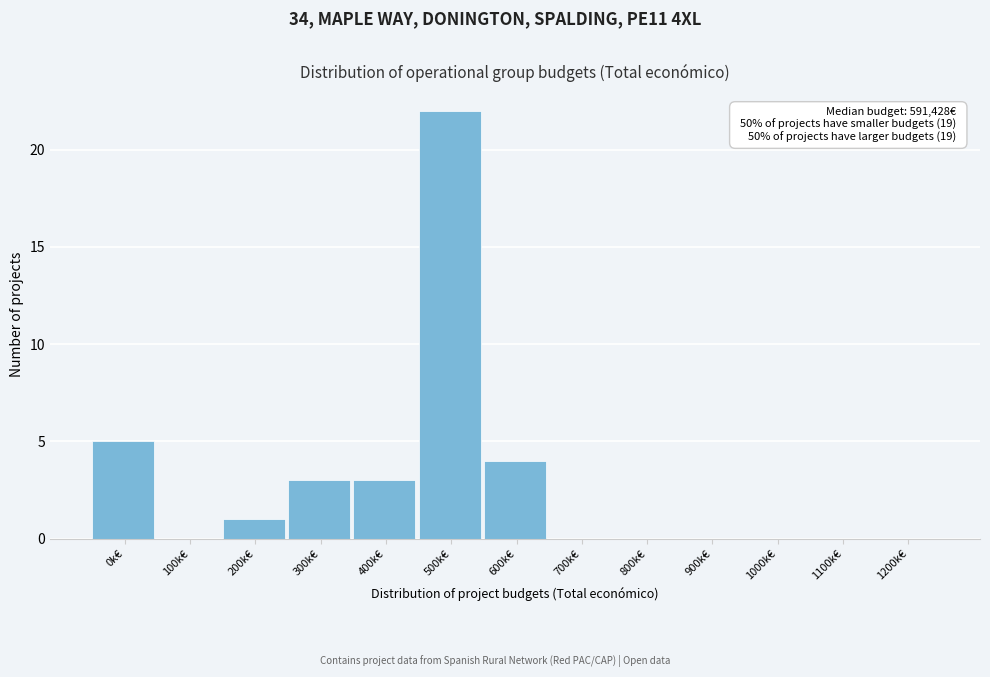

Reading left to right, extract all data points from this chart.

0k€=5	100k€=0	200k€=1	300k€=3	400k€=3	500k€=22	600k€=4	700k€=0	800k€=0	900k€=0	1000k€=0	1100k€=0	1200k€=0